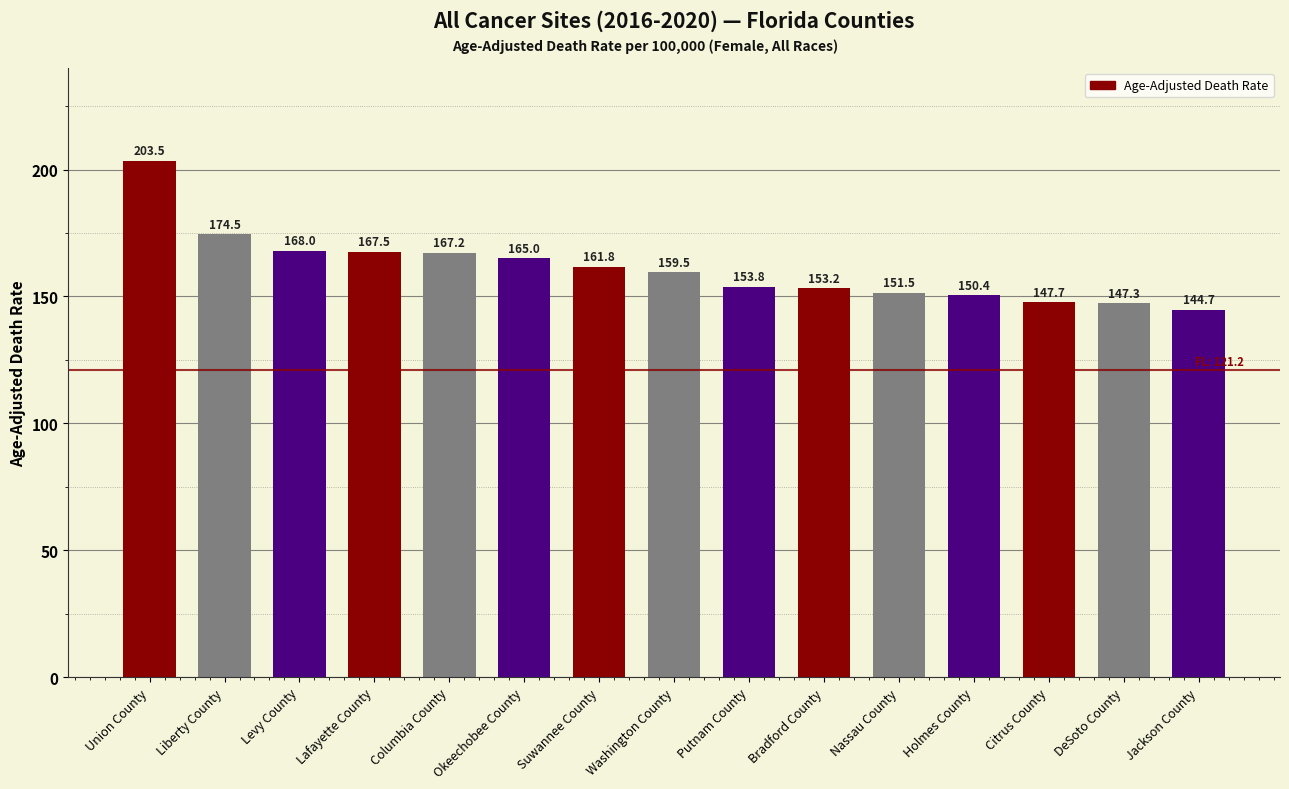

What is the label of the 3rd bar from the left?

Levy County